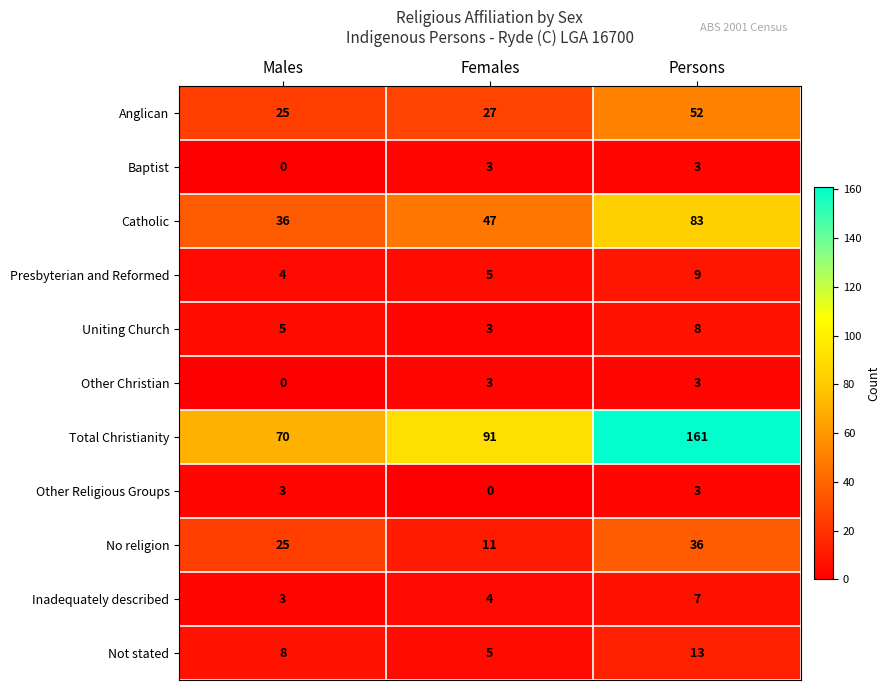

Is it true that Other Religious Groups equals 5 at Males?

False